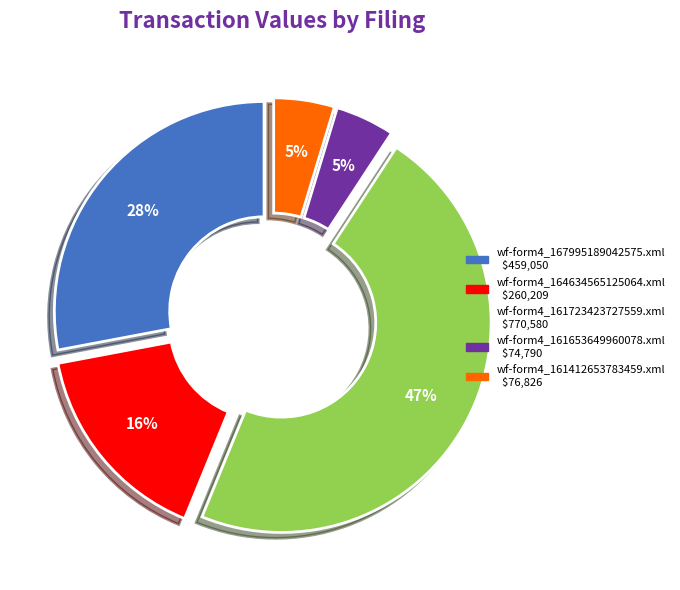

Between wf-form4_161723423727559.xml and wf-form4_161412653783459.xml, which is larger?

wf-form4_161723423727559.xml